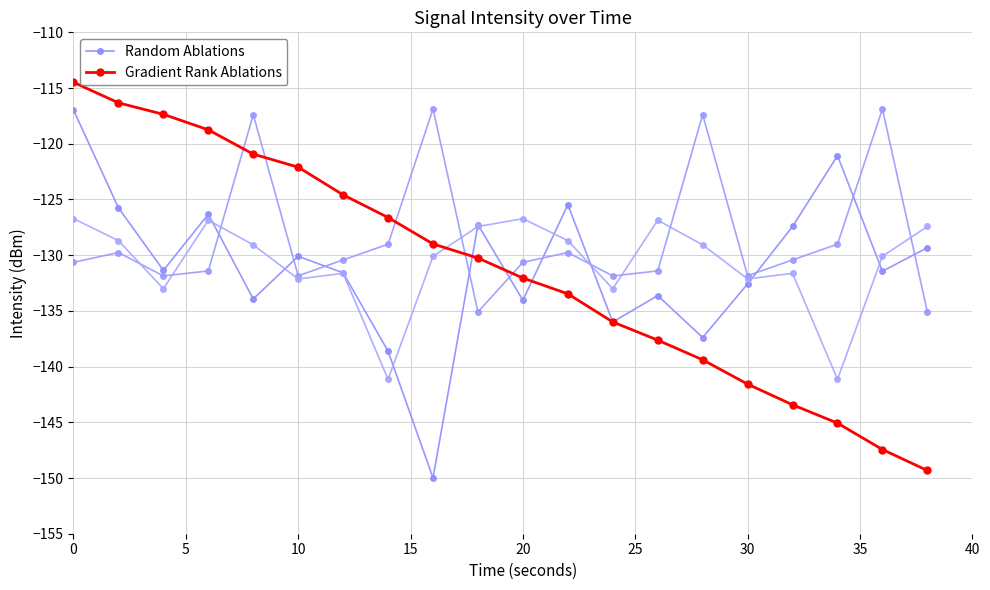

Which series has the widest spread of values?

Gradient Rank Ablations